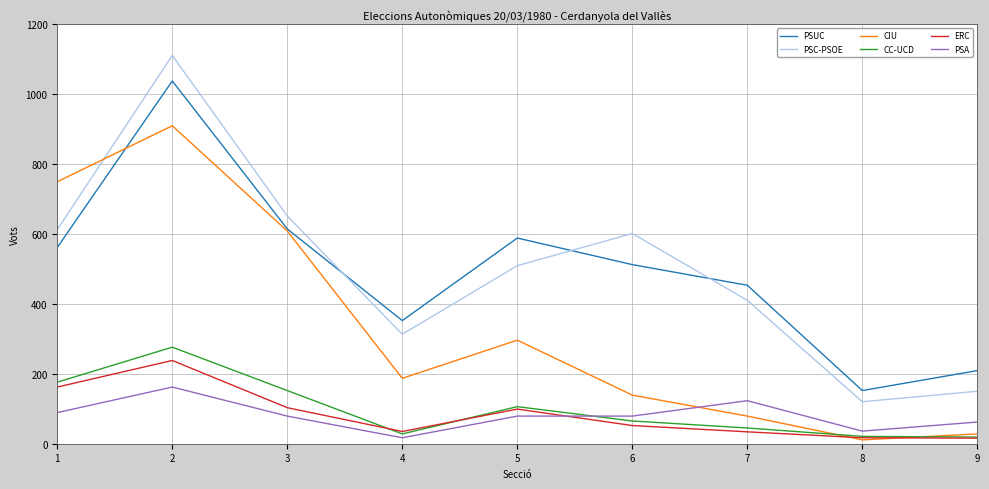

What are all the series names shown in the legend?

PSUC, PSC-PSOE, CIU, CC-UCD, ERC, PSA